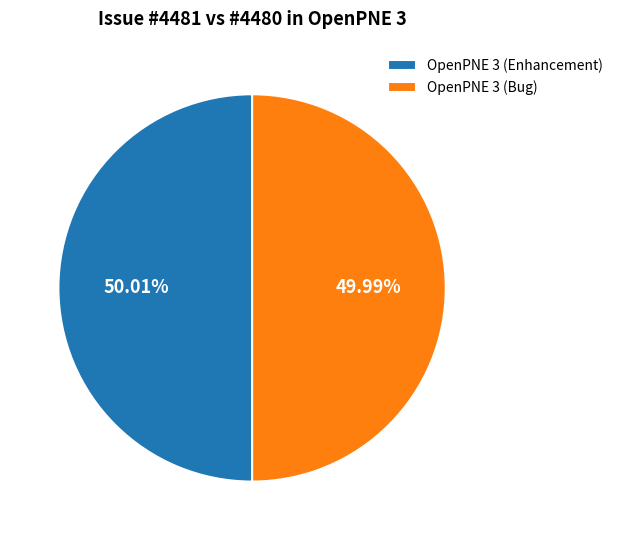

How many slices are in this pie chart?

2